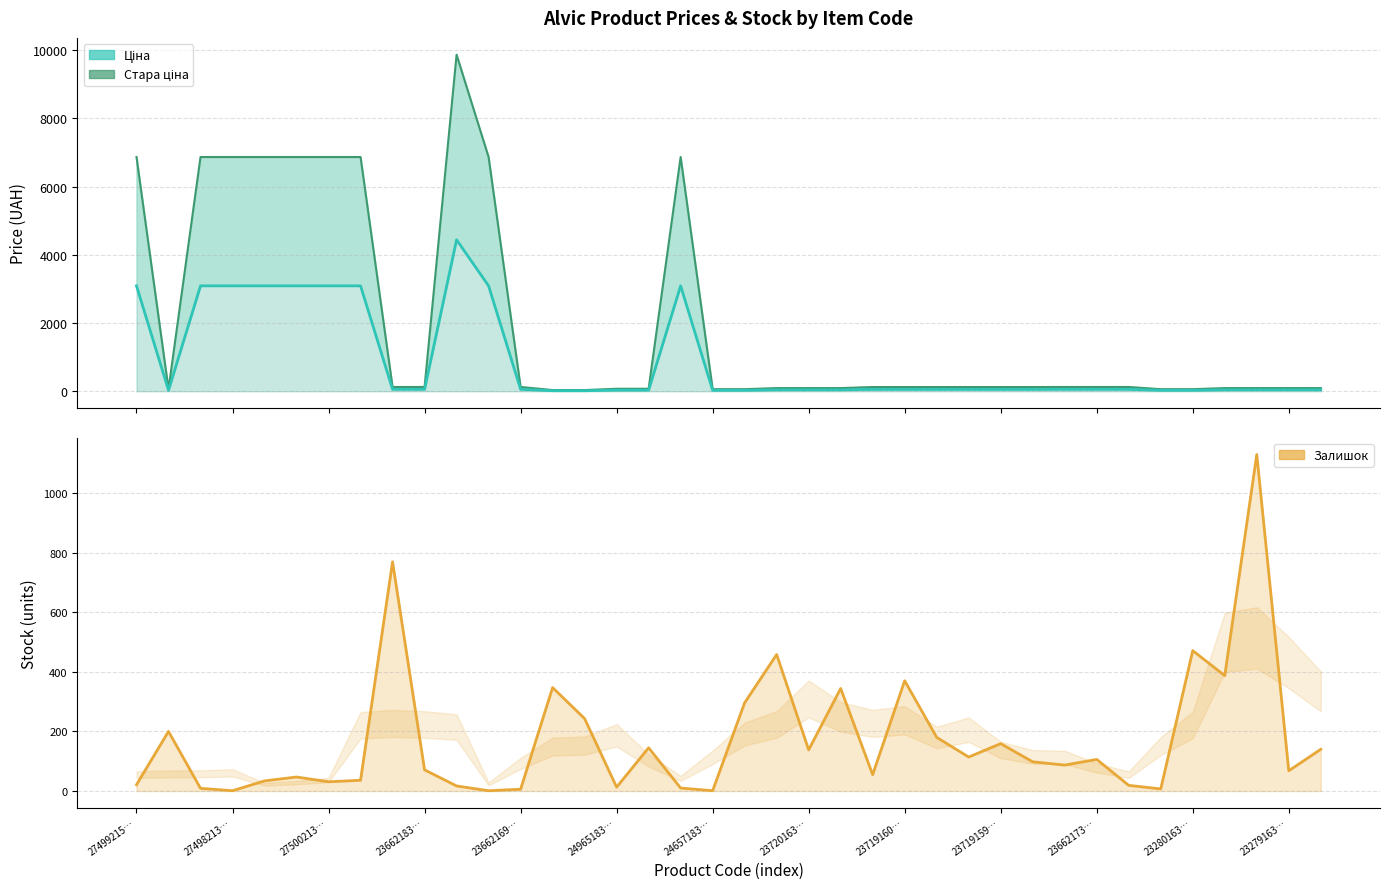

List the series in order of their peak value, highest first.

Стара ціна, Ціна, Залишок